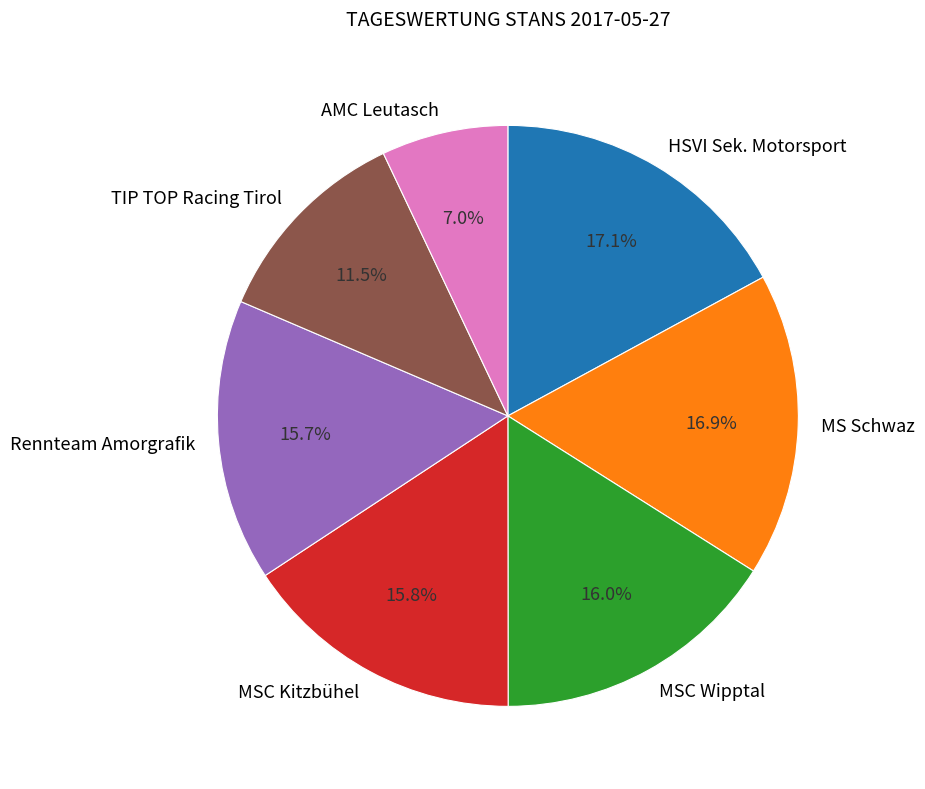

Is the sum of MSC Wipptal and Rennteam Amorgrafik greater than half?

No